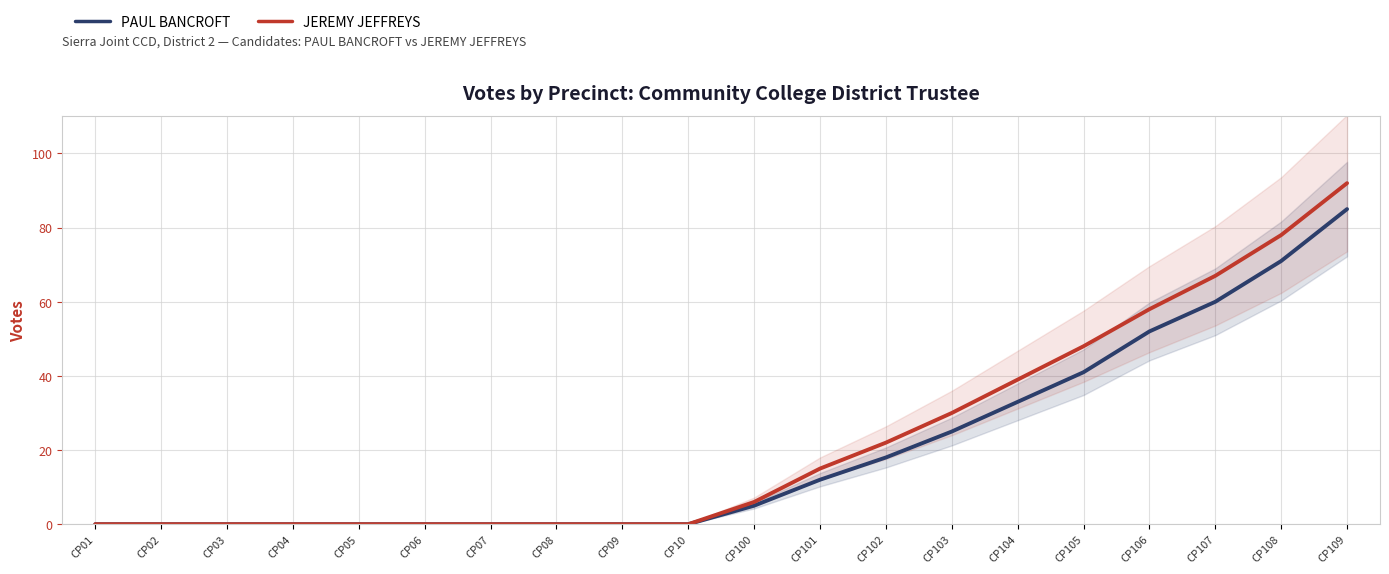

What are all the series names shown in the legend?

PAUL BANCROFT, JEREMY JEFFREYS